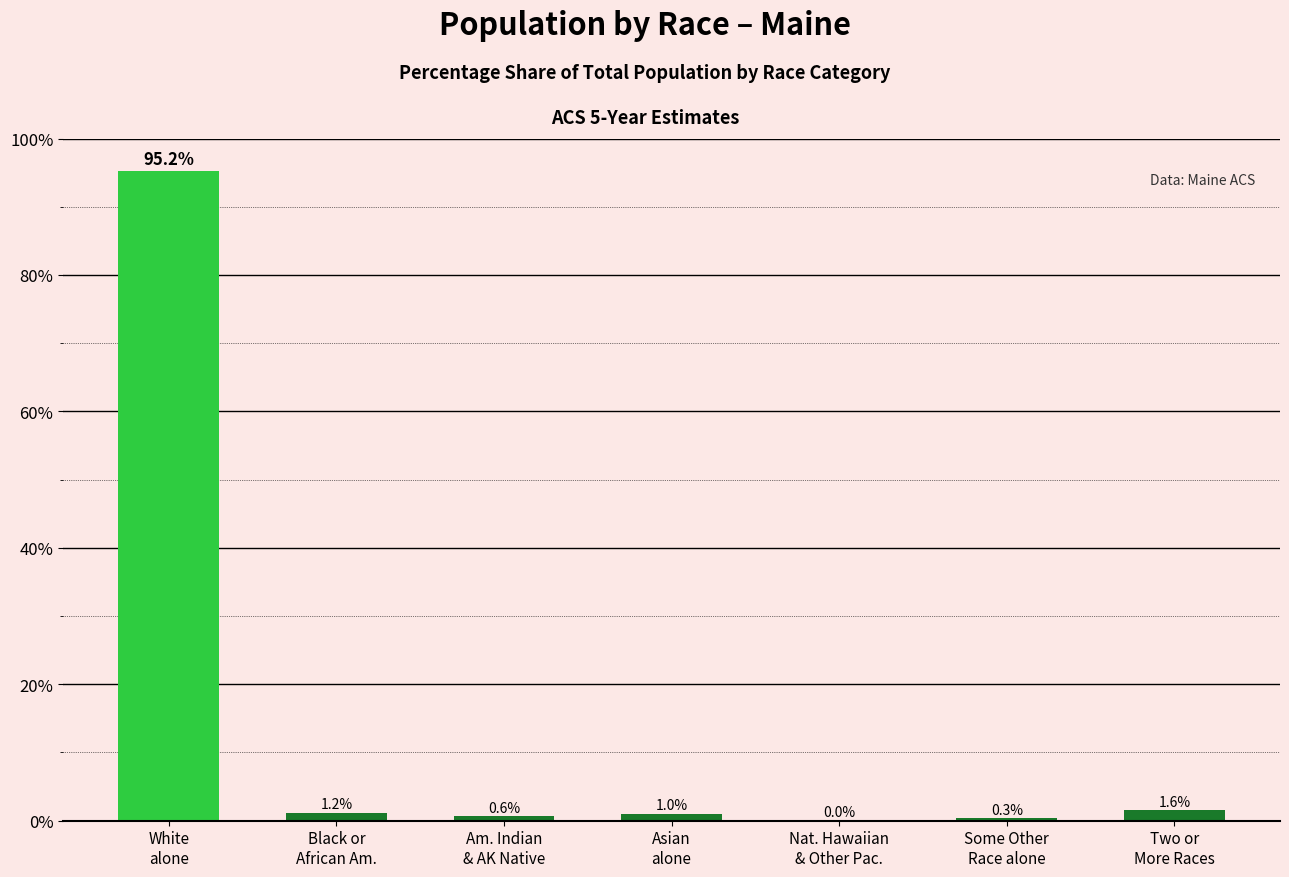

What is the greatest value displayed?

95.2